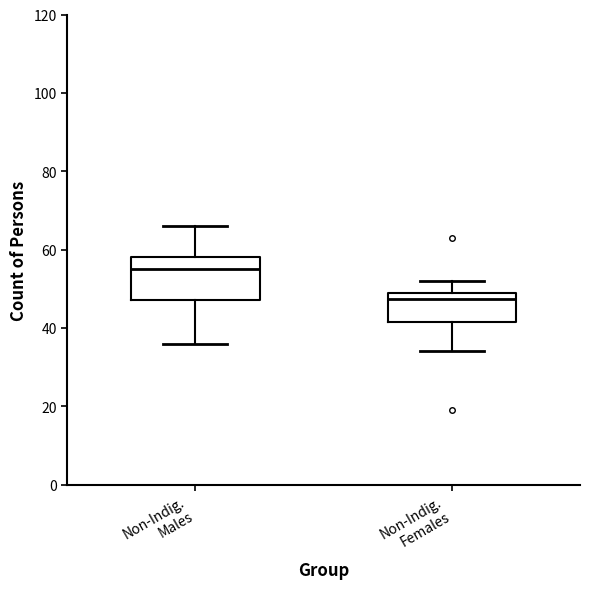

Comparing the boxes themselves (not the whiskers), which one is the tallest?

Non-Indig. Males